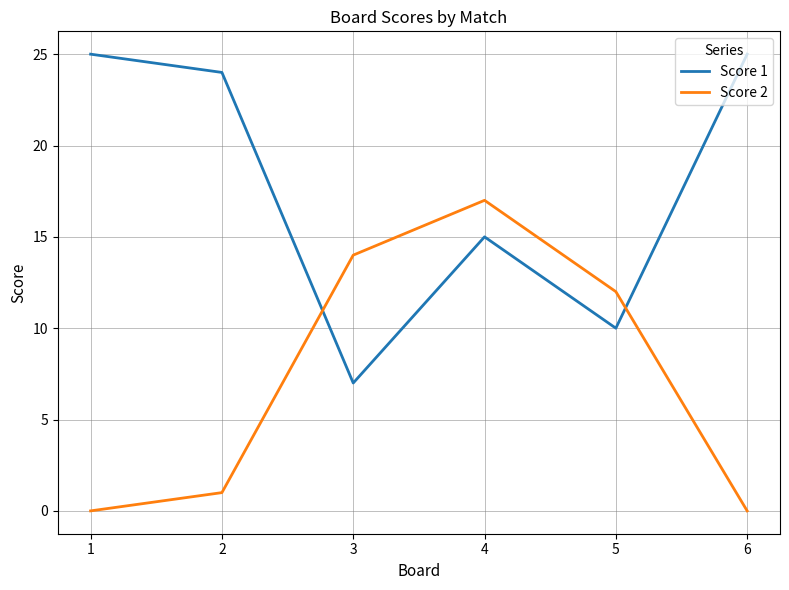

Is the value of Score 2 at 3 greater than the value of Score 1 at 4?

No